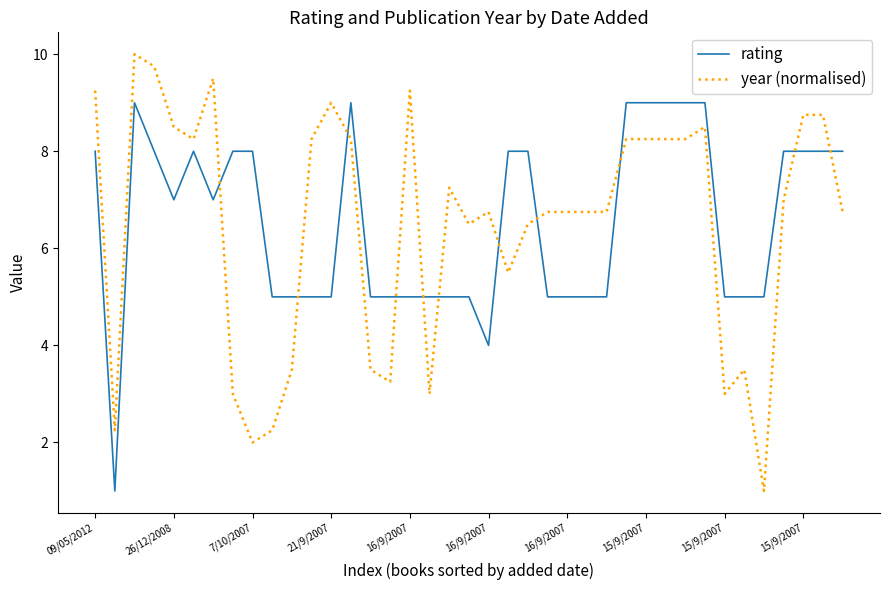

What is the difference between the maximum and minimum values in the rating series?

8.0